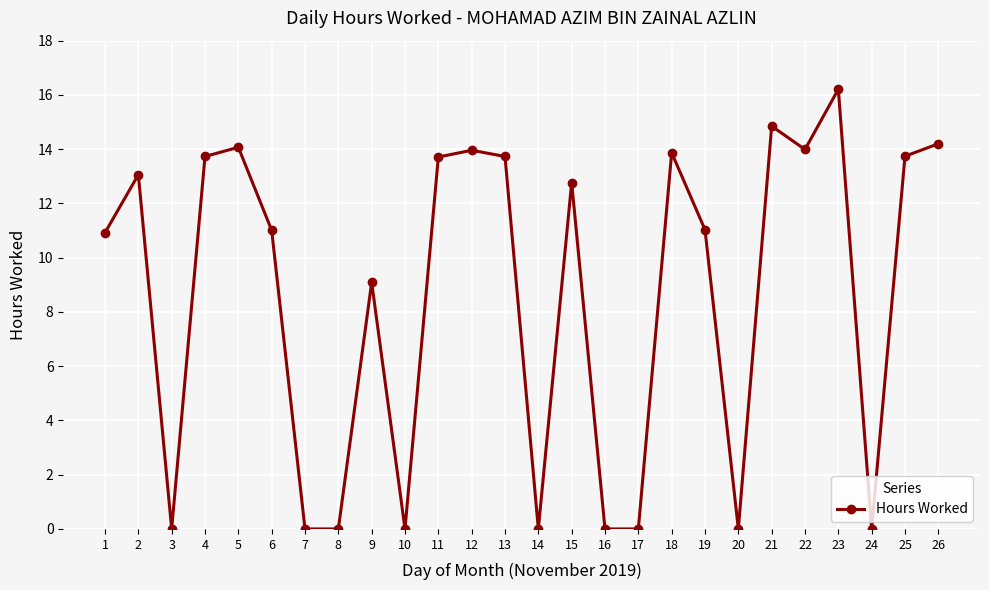

The chart shows a value of 2.5 at 19. True or false?

False